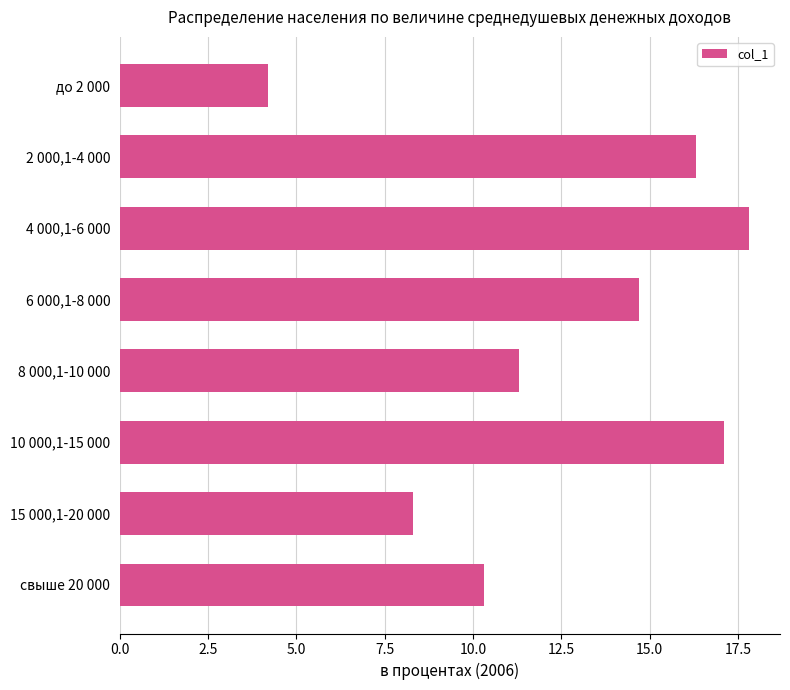

How many bars are there in total?

8